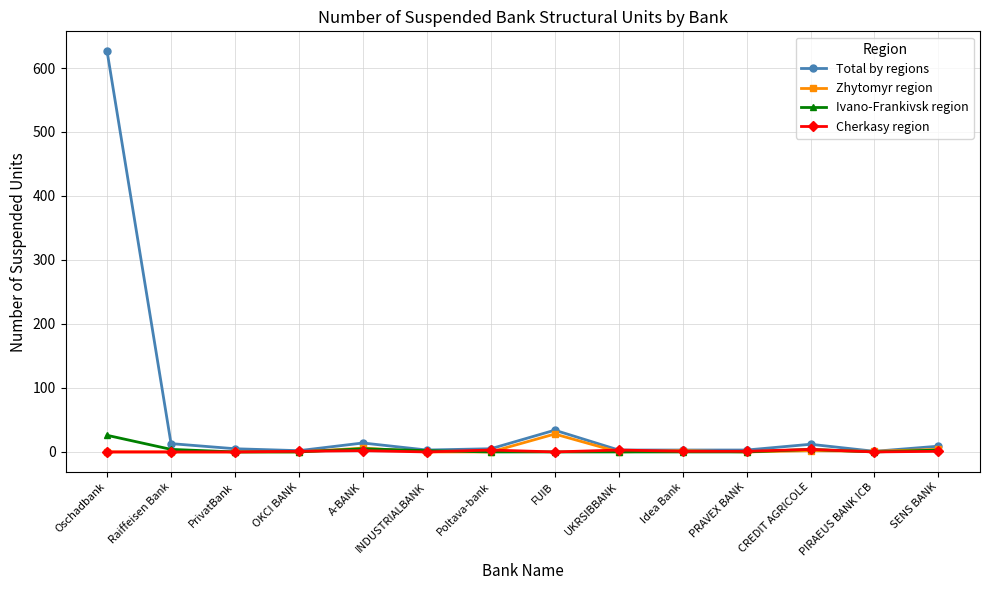

What is the spread (max minus min) of values at SENS BANK?

8